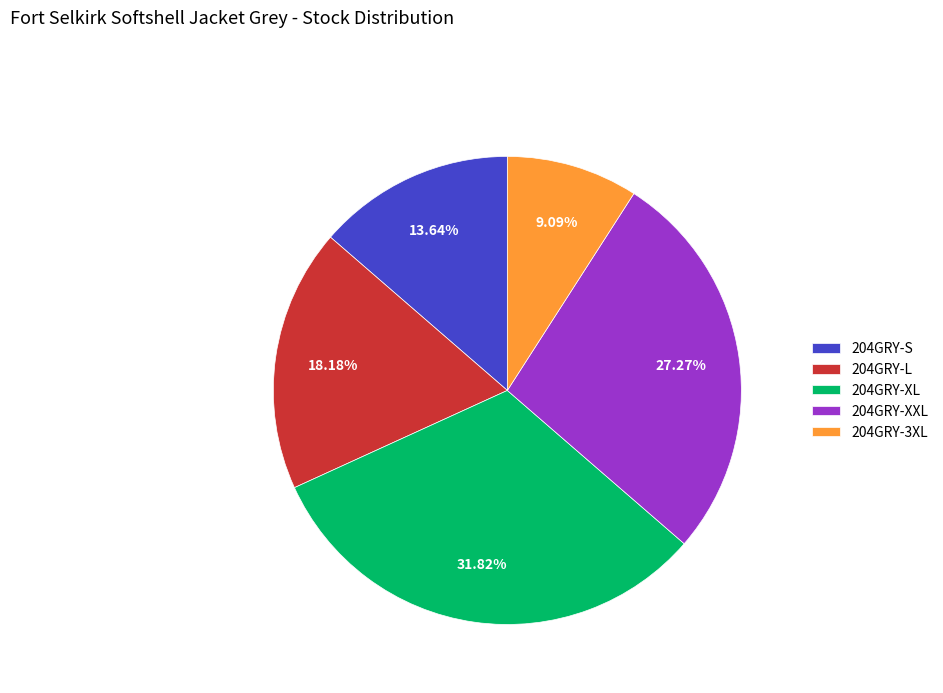

Approximately how many times larger is the value at 204GRY-XL compared to 204GRY-S?

2.3